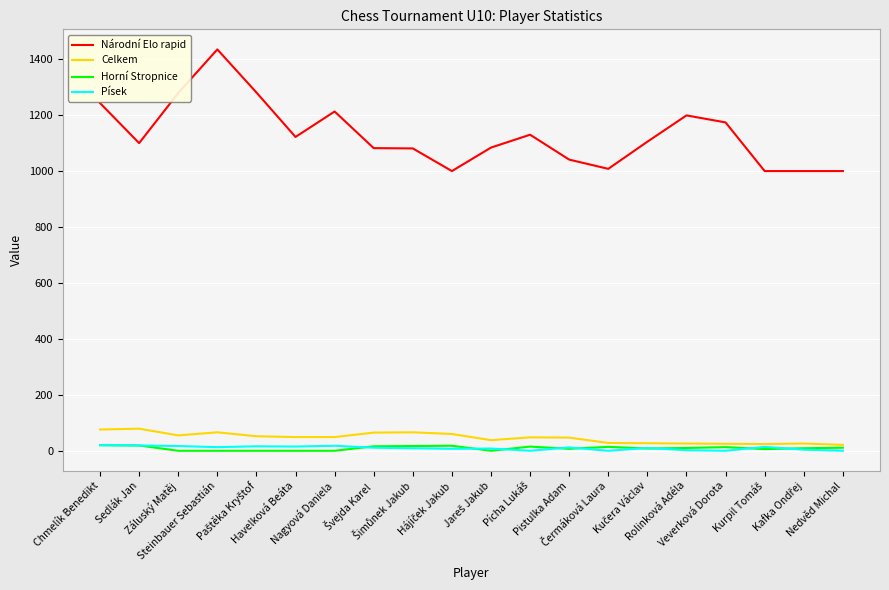

Which series has the largest total across all categories?

Národní Elo rapid